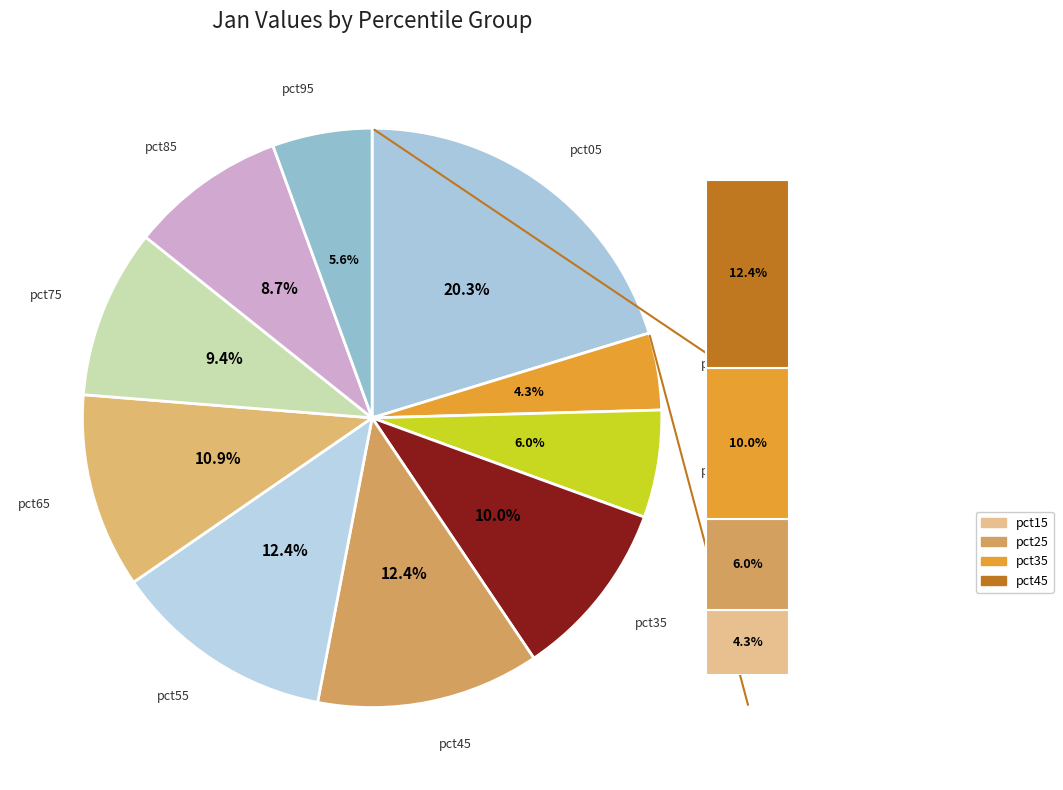

To the nearest percent, what is the combined percentage of pct95 and pct35?

16%